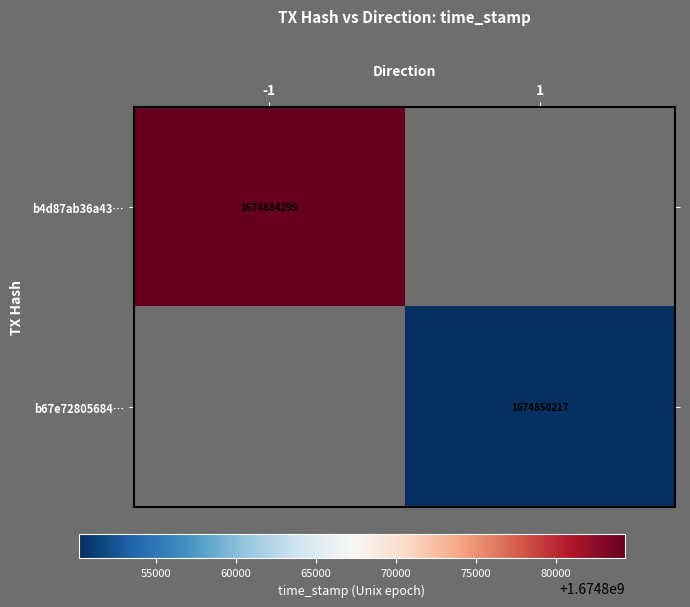

Which has a higher value, 1 or -1?

-1